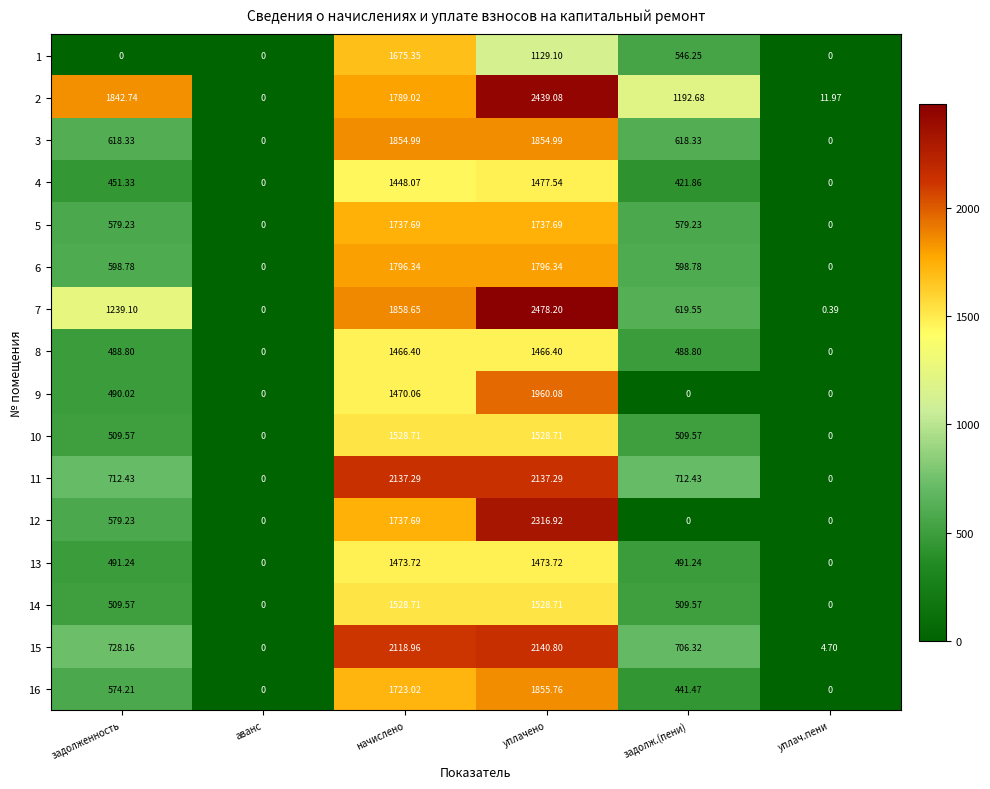

Which series has the widest spread of values?

7